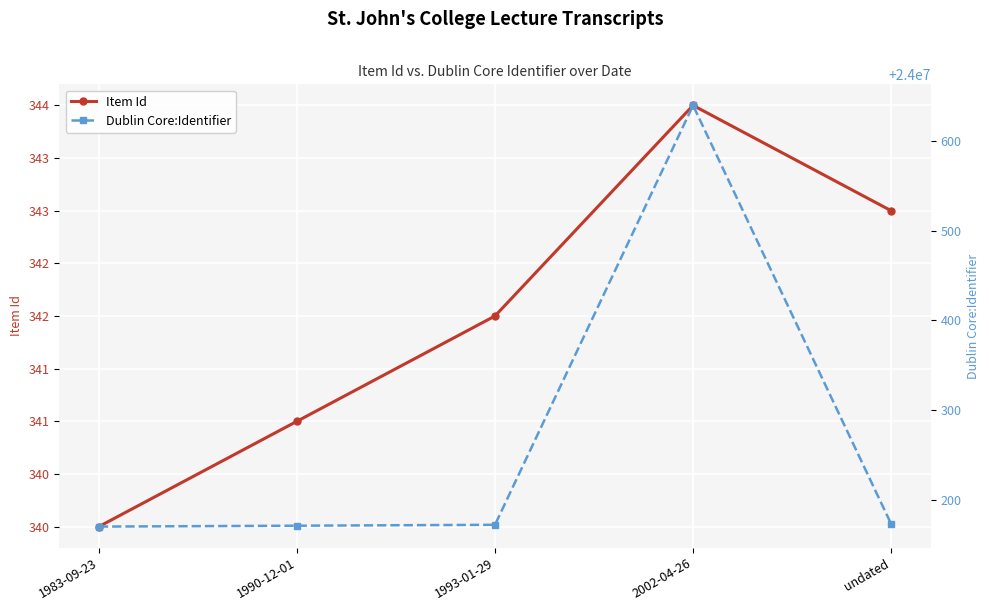

Which has a higher value, 2002-04-26 or 1993-01-29?

2002-04-26